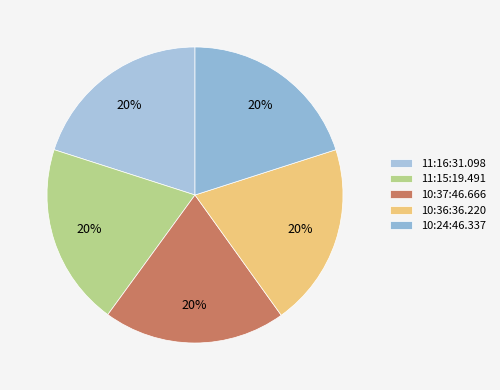

Is there any slice that represents more than half of the pie?

No